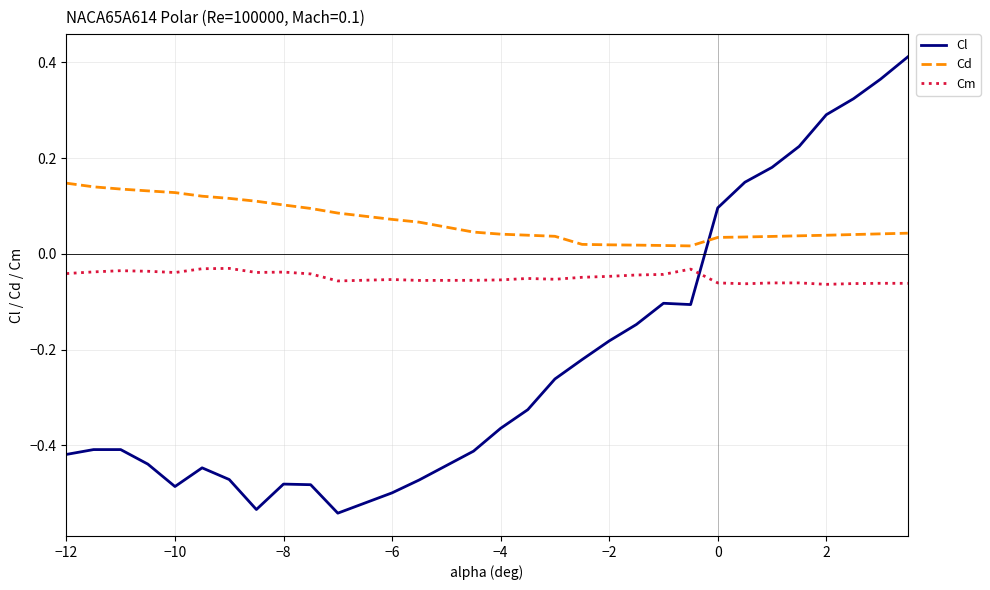

True or false: Cd and Cl cross at least once.

True